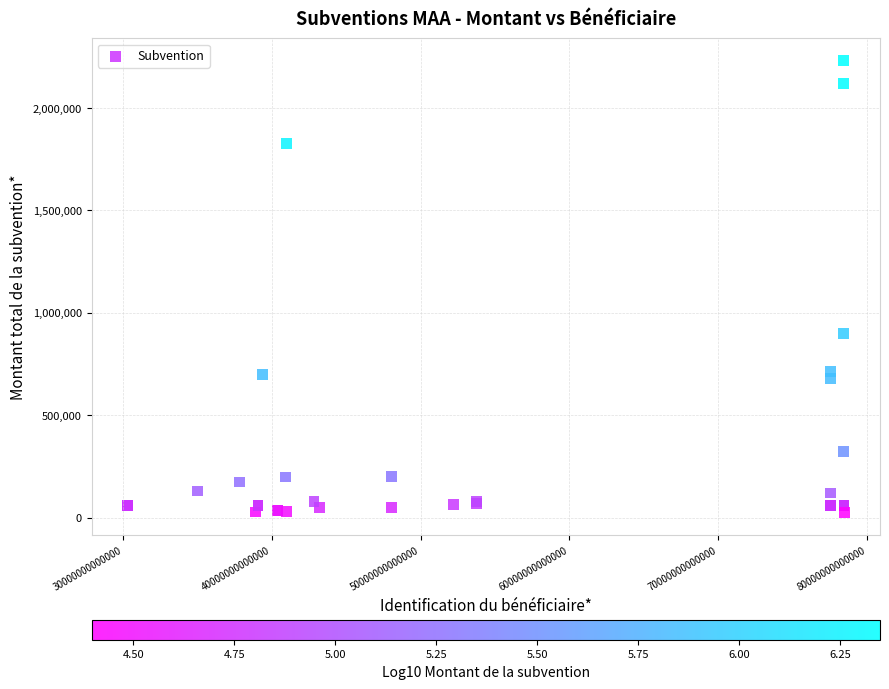

What Y value in the scatter plot is closest to 1127465?

900000